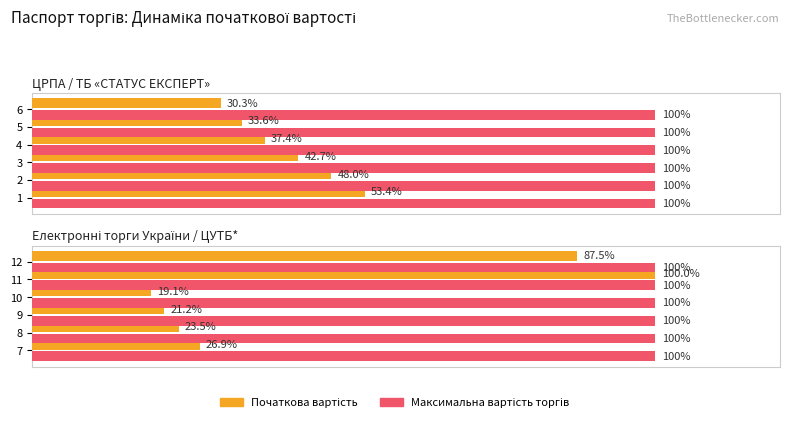

How many values in the Початкова вартість series are below 12450?

3